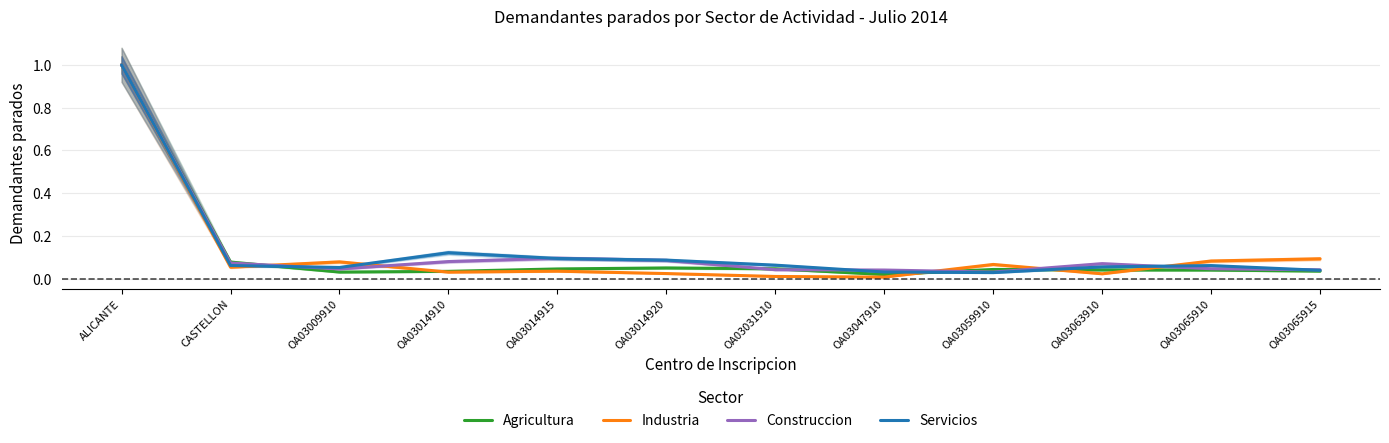

Rank the series at ALICANTE from lowest to highest value.

Agricultura, Industria, Construccion, Servicios